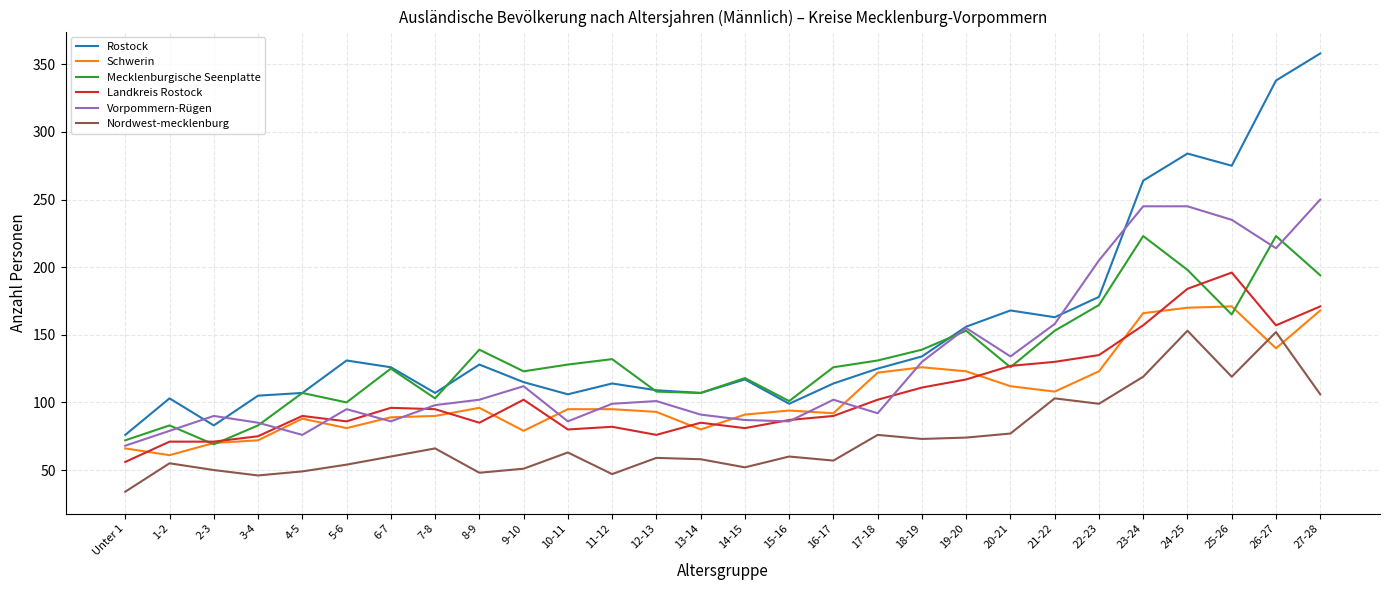

Which series has the largest range (max minus min)?

Rostock